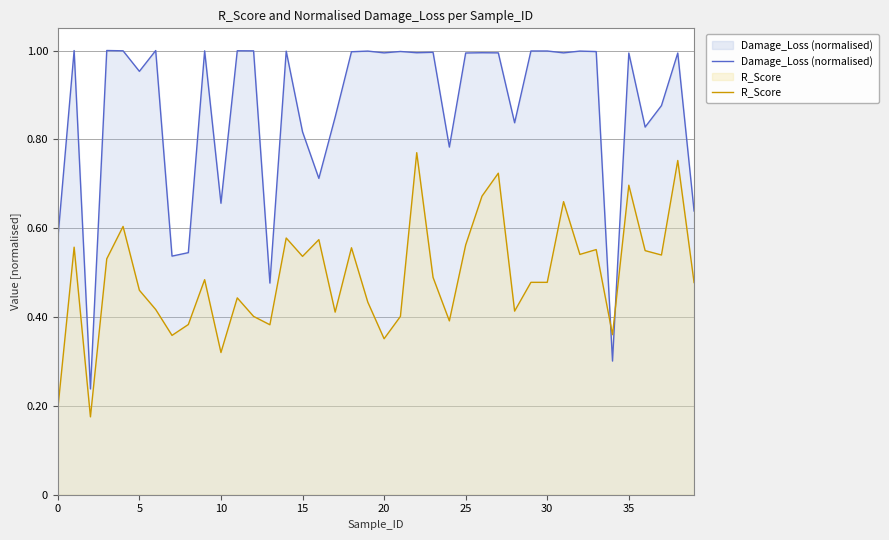

What is the label of the 38th point from the left?

37